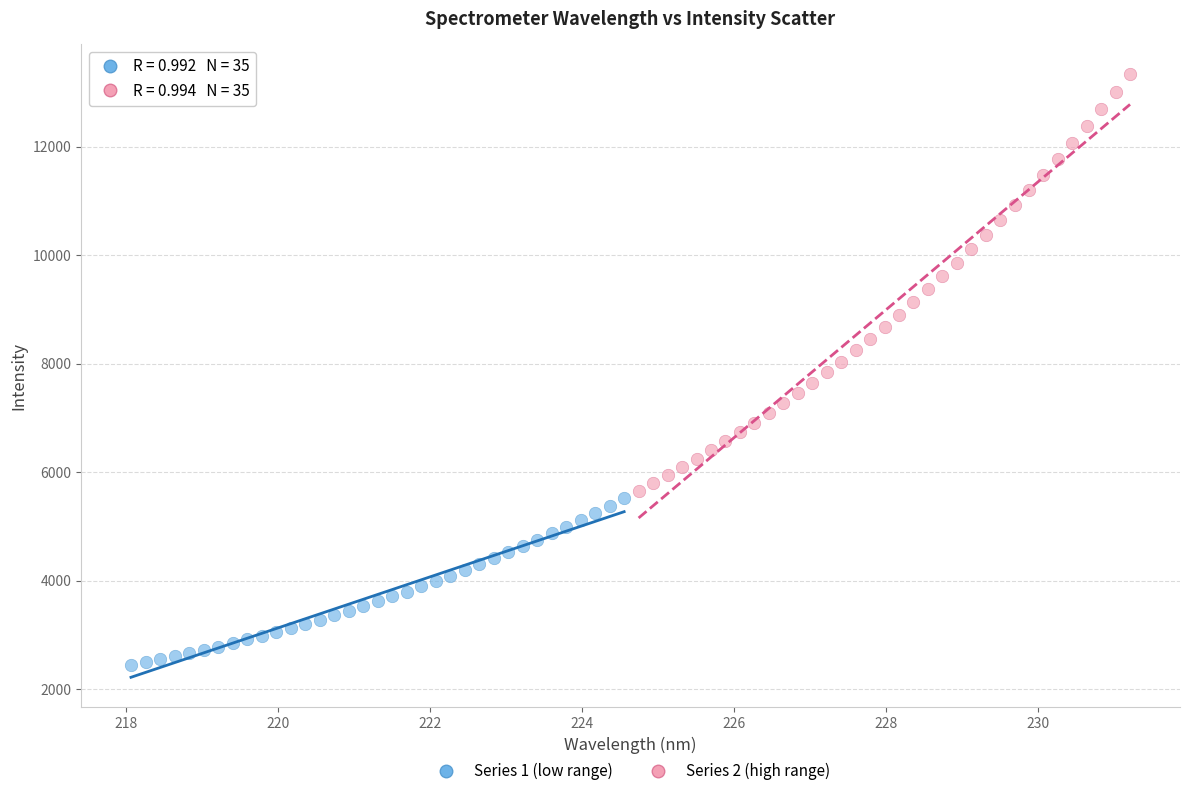

What are all the series names shown in the legend?

Series 1 (low range), Series 2 (high range)